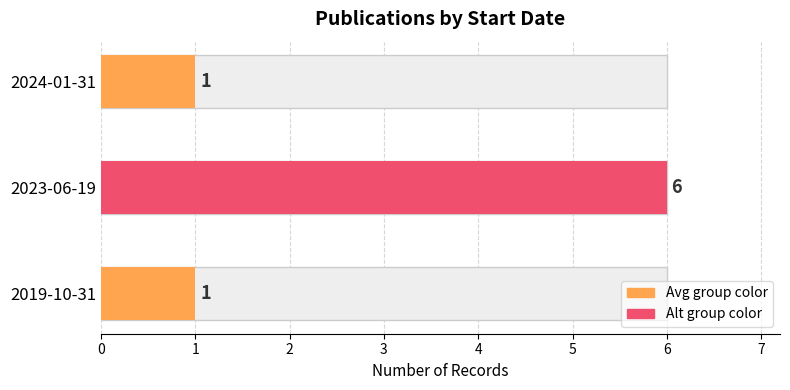

Are the bars grouped side by side (vs. stacked)?

No